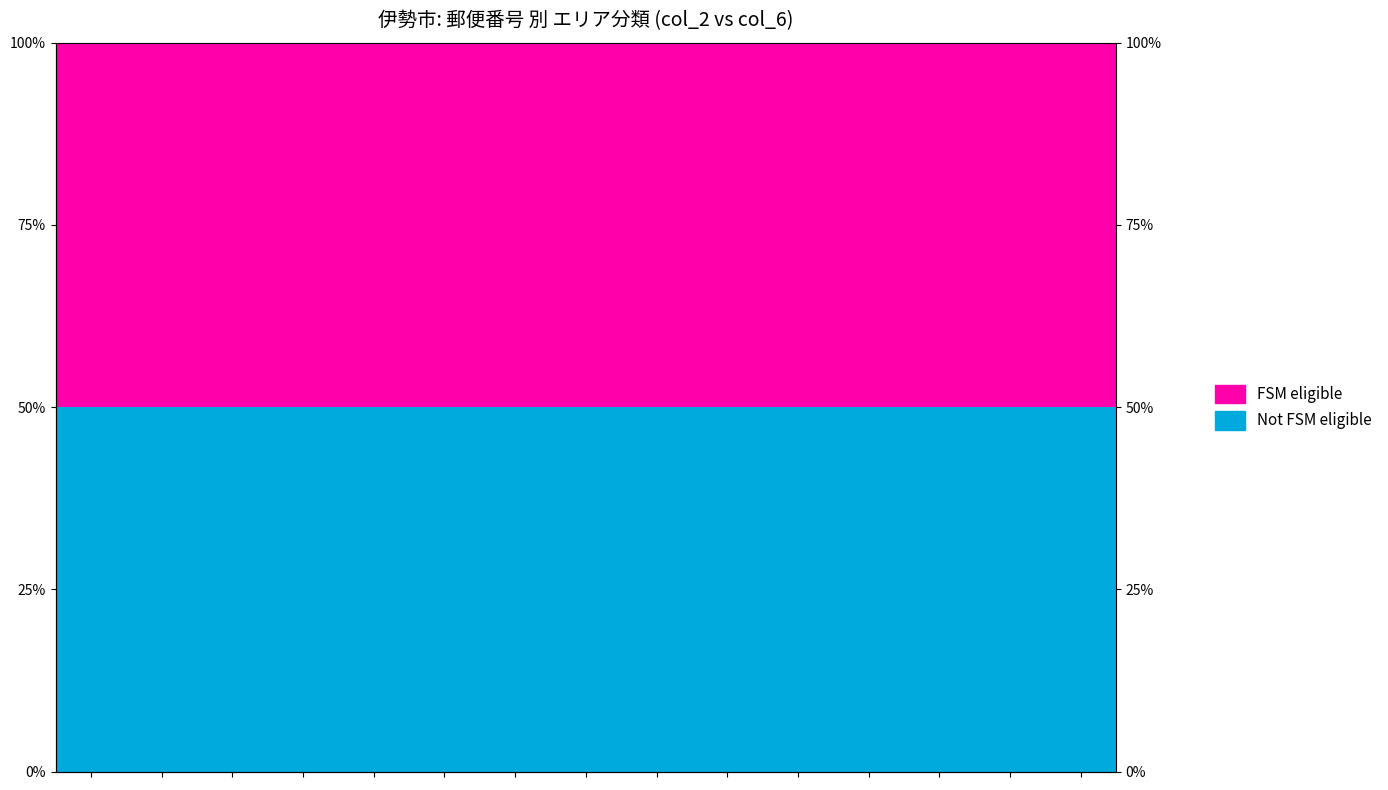

What is the average value of the Not FSM eligible series?

50.0